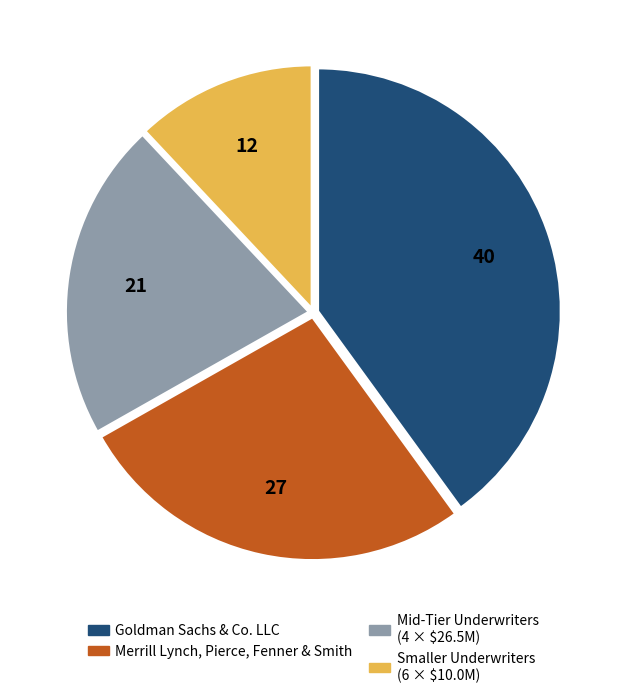

Count the number of slices in the pie.

4